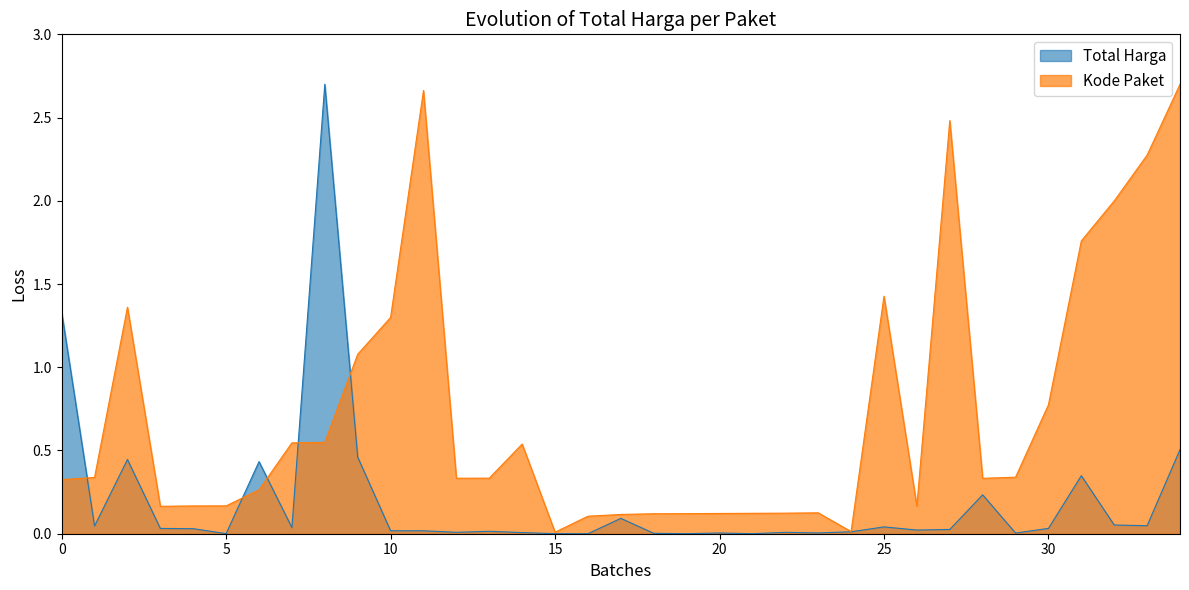

In Kode Paket, how many points are lower than both neighbors (excluding endpoints)?

6